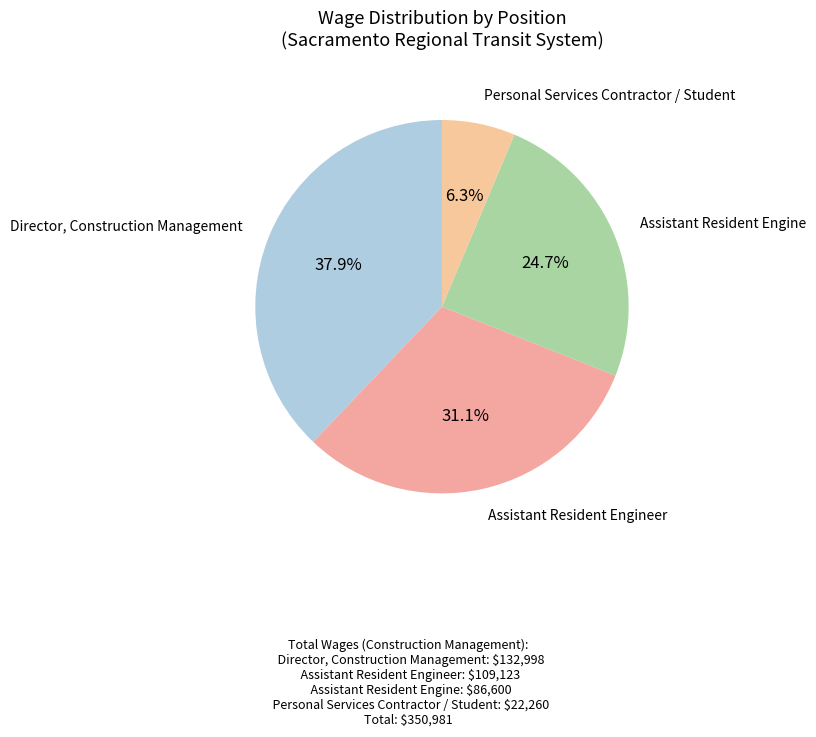

What is the ratio of the value at Assistant Resident Engineer to the value at Director, Construction Management?

0.8